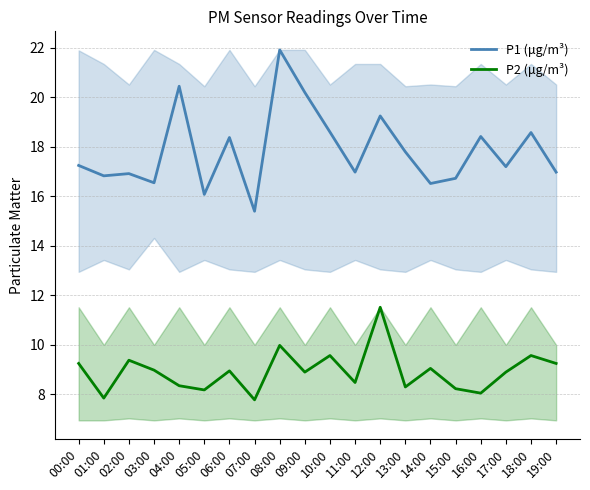

Is it true that P1 (μg/m³) equals 33.3 at 10:00?

False